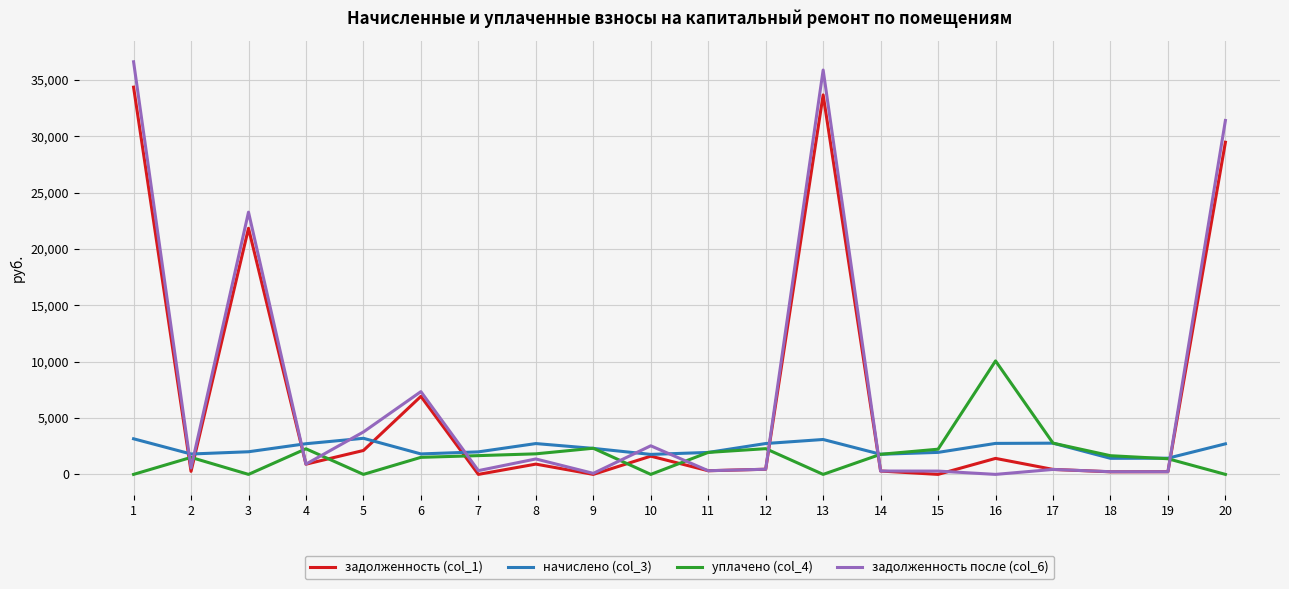

Which series has the largest range (max minus min)?

задолженность после (col_6)